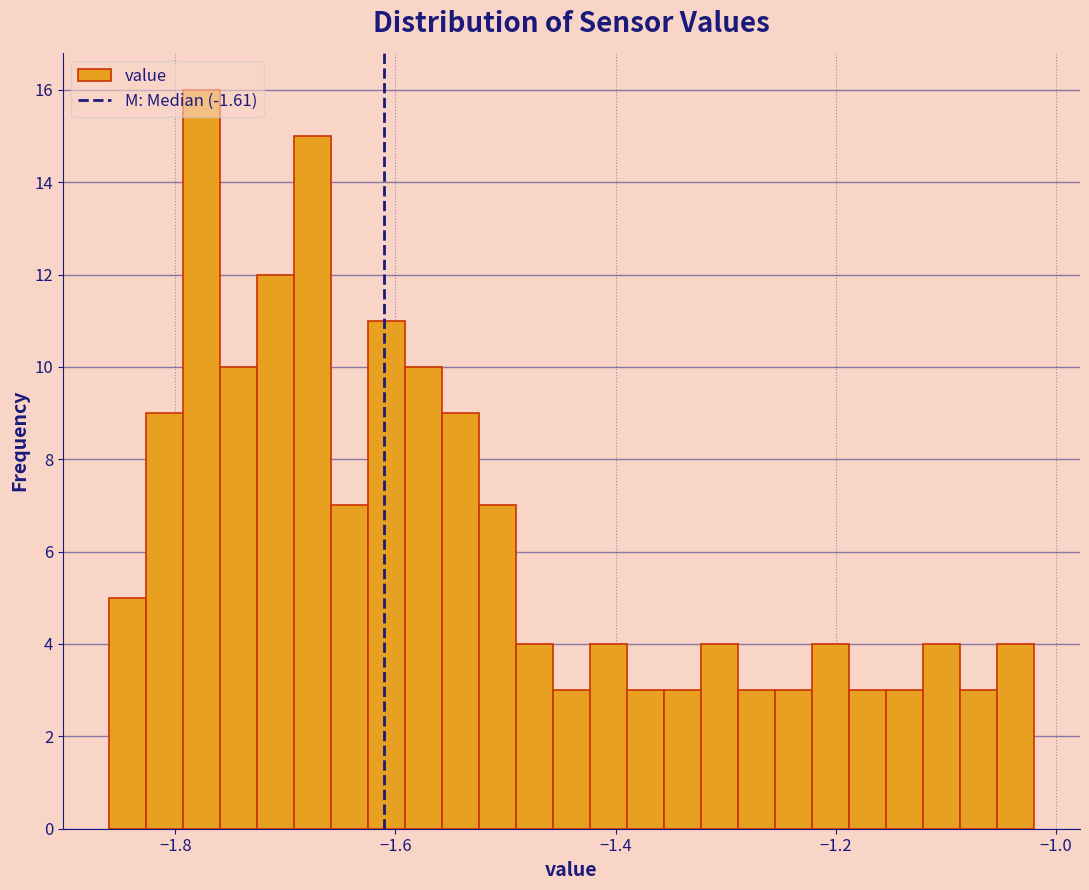

Read against the x-axis, roughly where is the centre of the tallest bar?

-1.78